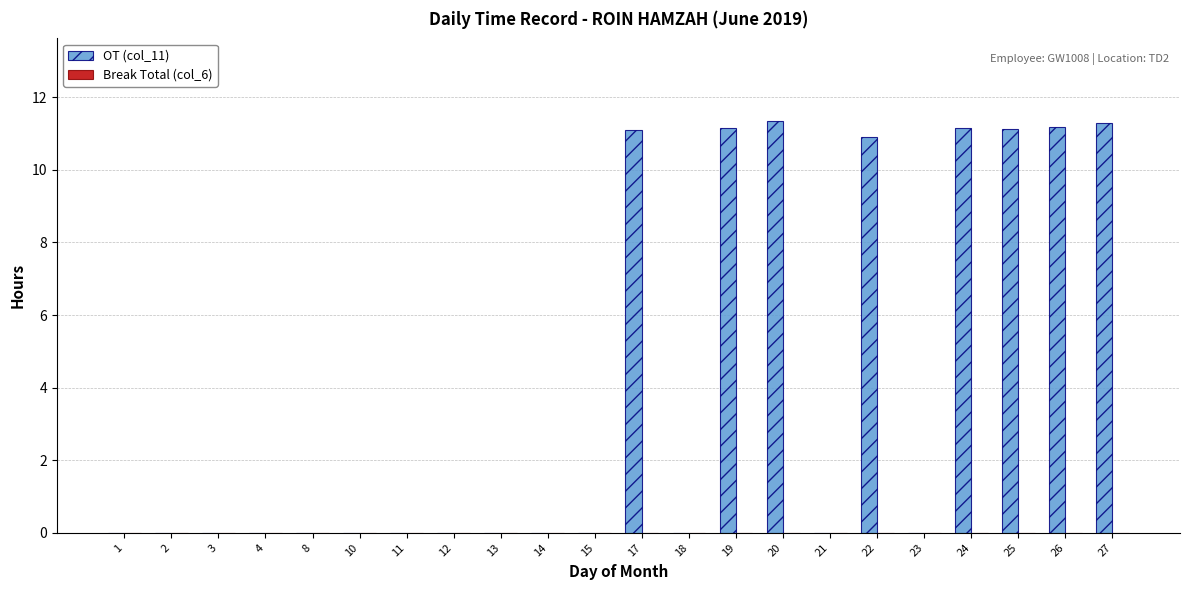

True or false: the data shows 0.0 at 11.

True